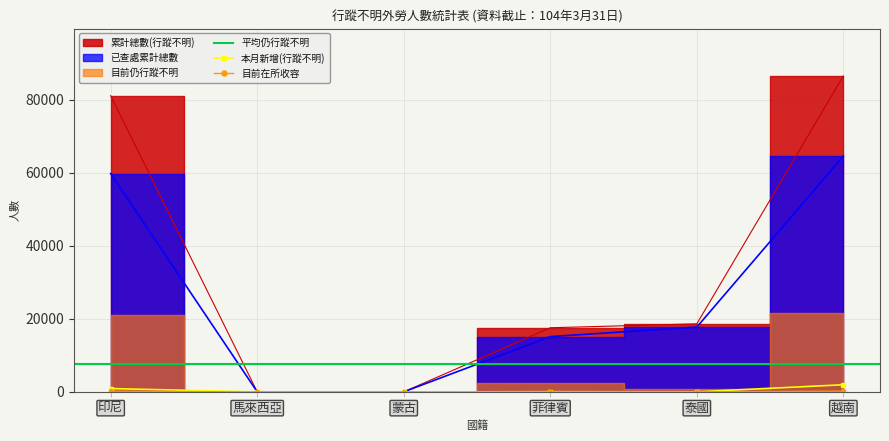

What is the label of the 3rd point from the left?

蒙古